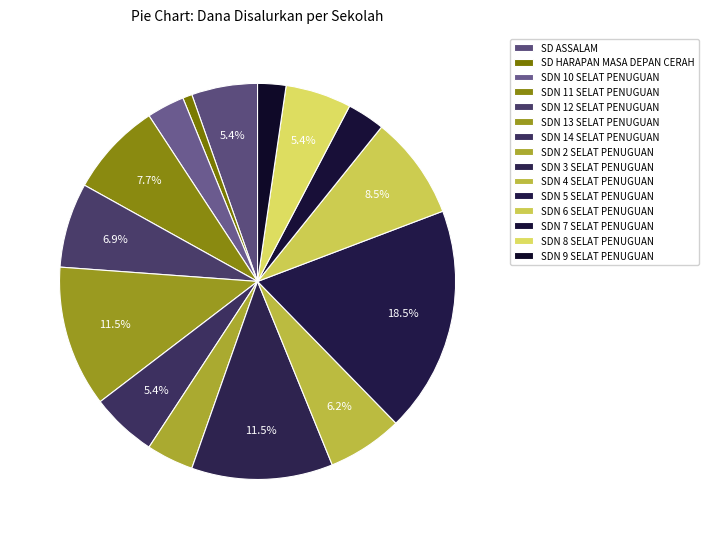

Count the number of slices in the pie.

15